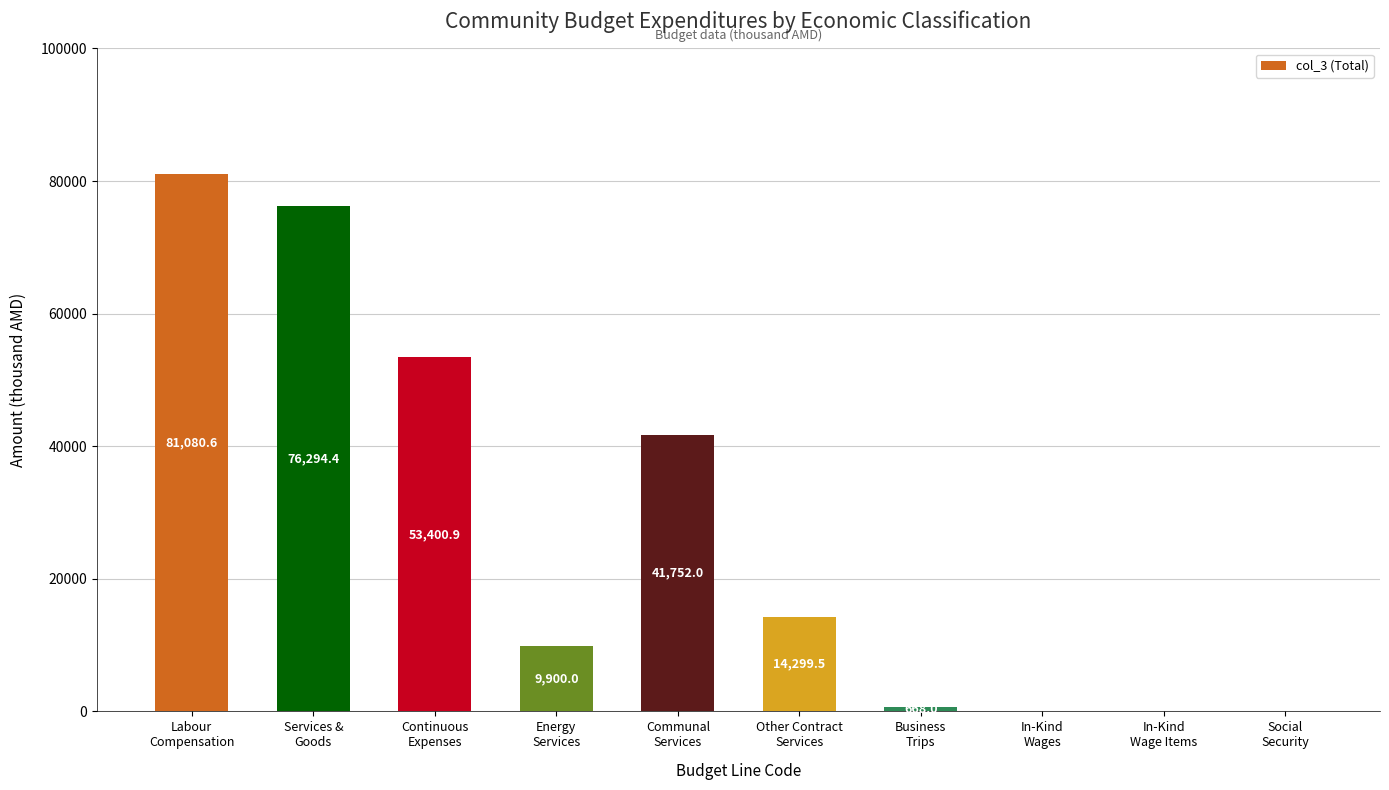

What is the sum of all values?

277395.4